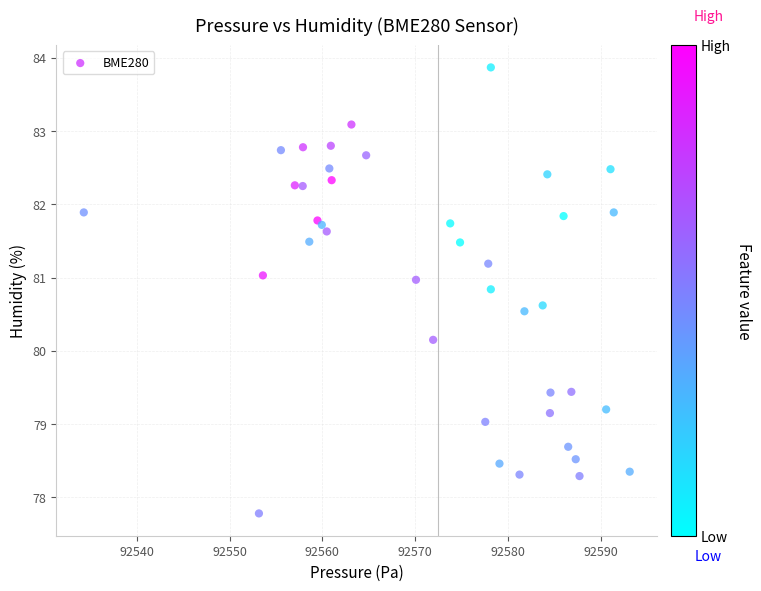

What Y value in the scatter plot is closest to 80?

80.2